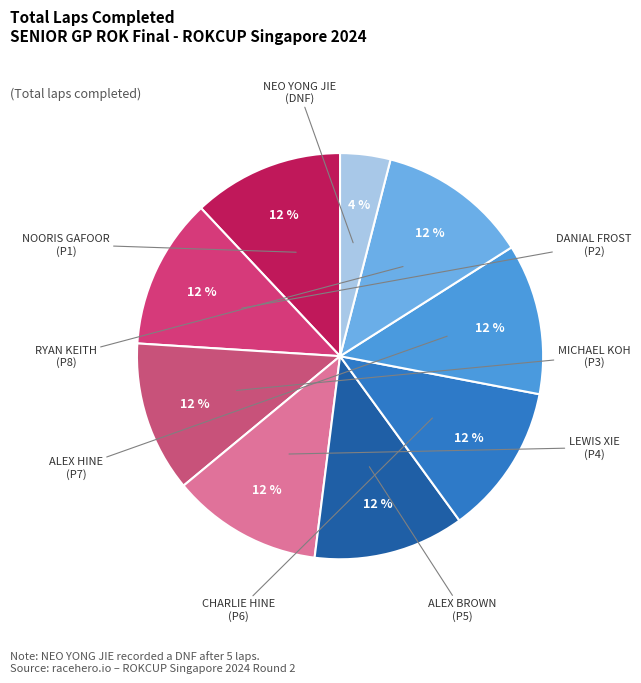

How many segments does this pie chart have?

9